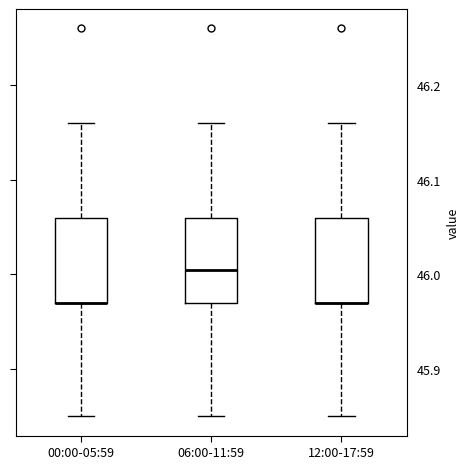

Where does the lower whisker of the box for 00:00-05:59 end on the y-axis? The values are not printed on the chart, so give them approximately, as read against the axis.

45.85